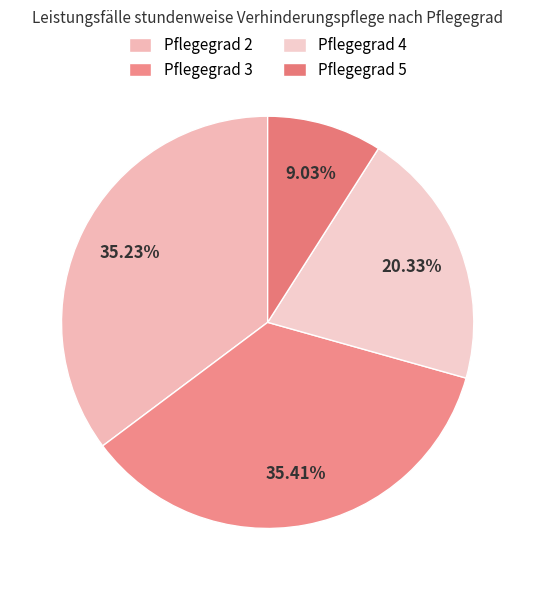

How many segments does this pie chart have?

4